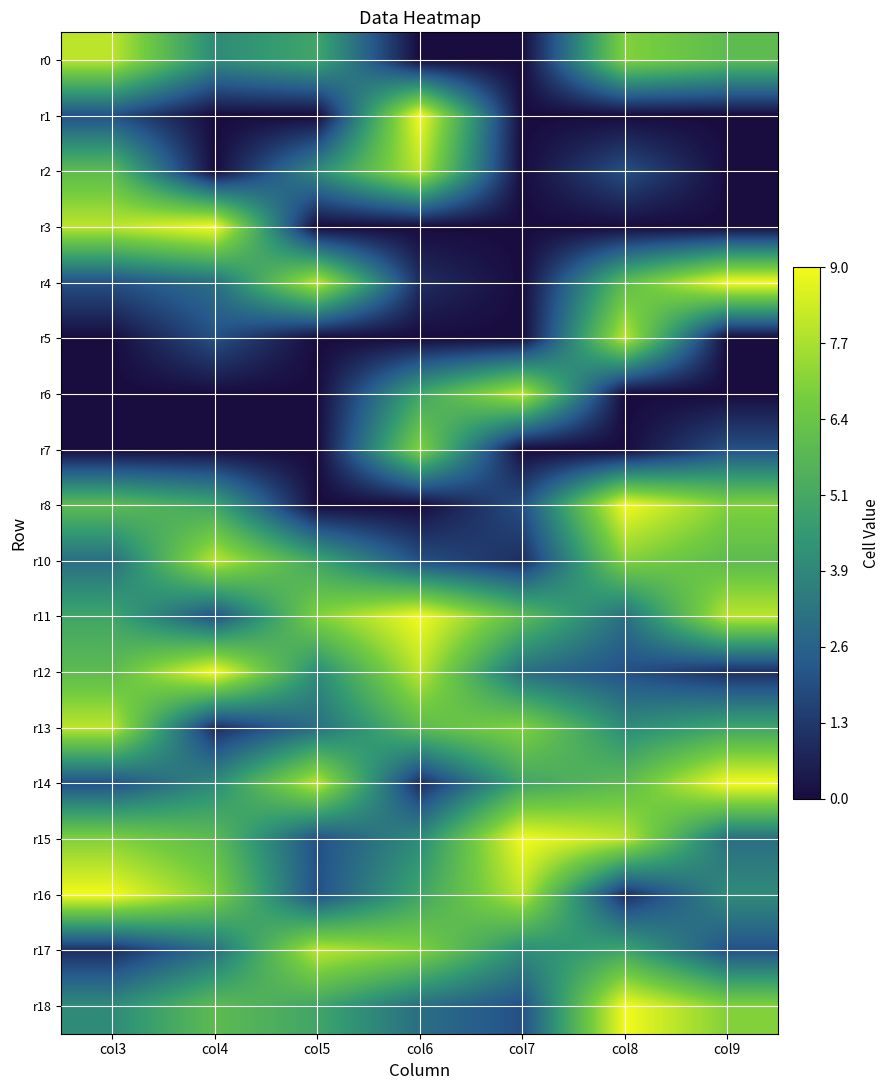

Reading left to right, list all the values displayed in this chart.

r0: col3=8	col4=4	col5=5	col6=0	col7=0	col8=7	col9=6
r1: col3=2	col4=0	col5=0	col6=9	col7=0	col8=0	col9=0
r2: col3=6	col4=0	col5=4	col6=8	col7=0	col8=2	col9=0
r3: col3=8	col4=9	col5=0	col6=0	col7=0	col8=0	col9=0
r4: col3=2	col4=3	col5=8	col6=1	col7=0	col8=6	col9=9
r5: col3=0	col4=2	col5=0	col6=0	col7=0	col8=8	col9=0
r6: col3=0	col4=0	col5=0	col6=5	col7=8	col8=0	col9=0
r7: col3=0	col4=0	col5=0	col6=7	col7=0	col8=0	col9=2
r8: col3=6	col4=5	col5=0	col6=0	col7=2	col8=9	col9=7
r10: col3=3	col4=8	col5=5	col6=2	col7=1	col8=7	col9=6
r11: col3=5	col4=2	col5=7	col6=9	col7=6	col8=3	col9=8
r12: col3=6	col4=9	col5=4	col6=8	col7=3	col8=2	col9=1
r13: col3=8	col4=1	col5=3	col6=6	col7=7	col8=4	col9=5
r14: col3=2	col4=4	col5=8	col6=1	col7=5	col8=6	col9=9
r15: col3=7	col4=6	col5=2	col6=4	col7=9	col8=8	col9=3
r16: col3=9	col4=7	col5=2	col6=5	col7=8	col8=1	col9=4
r17: col3=1	col4=3	col5=8	col6=7	col7=4	col8=5	col9=2
r18: col3=4	col4=6	col5=5	col6=3	col7=2	col8=9	col9=7